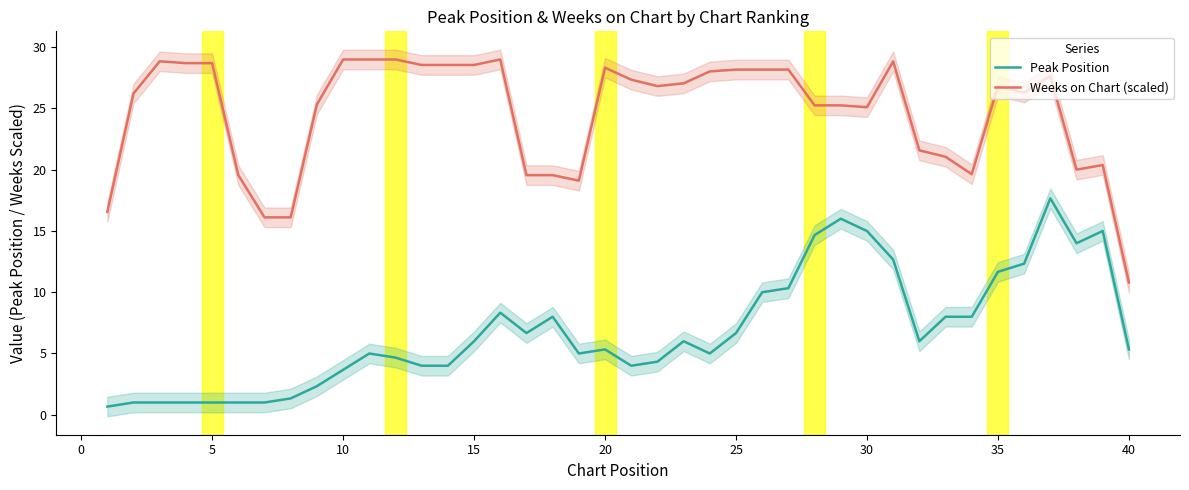

The value of Weeks on Chart (scaled) at 35 is 26.8. True or false?

True